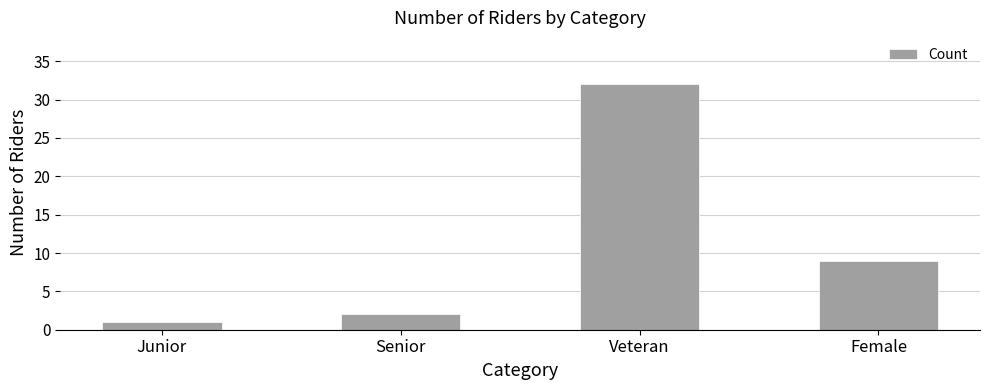

What is the label of the 2nd bar from the left?

Senior